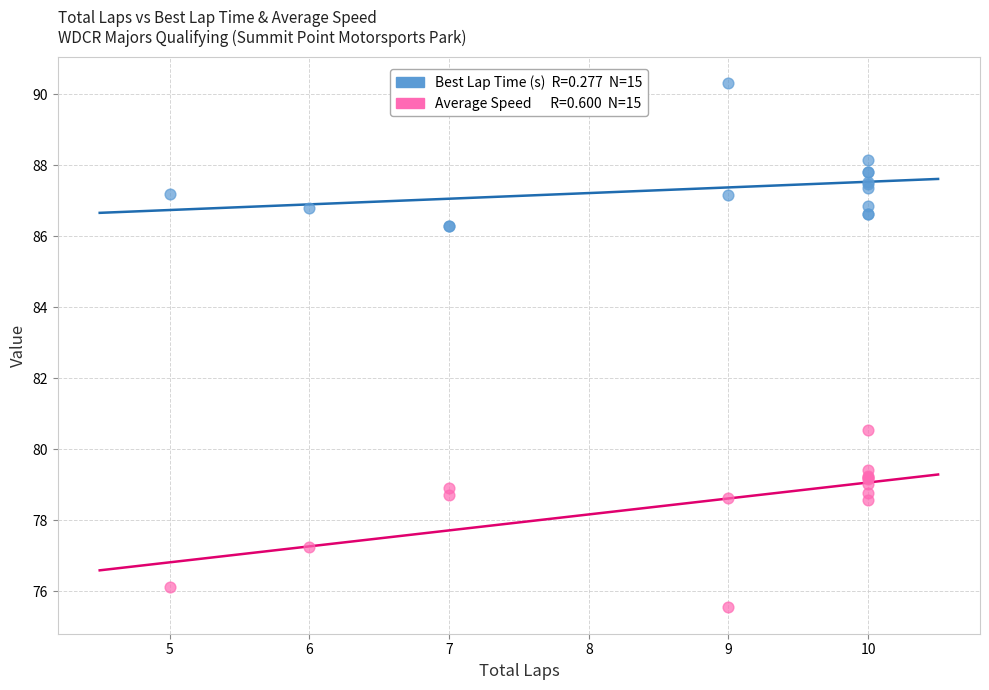

Across all series, what Y value is closest to 82?

80.5